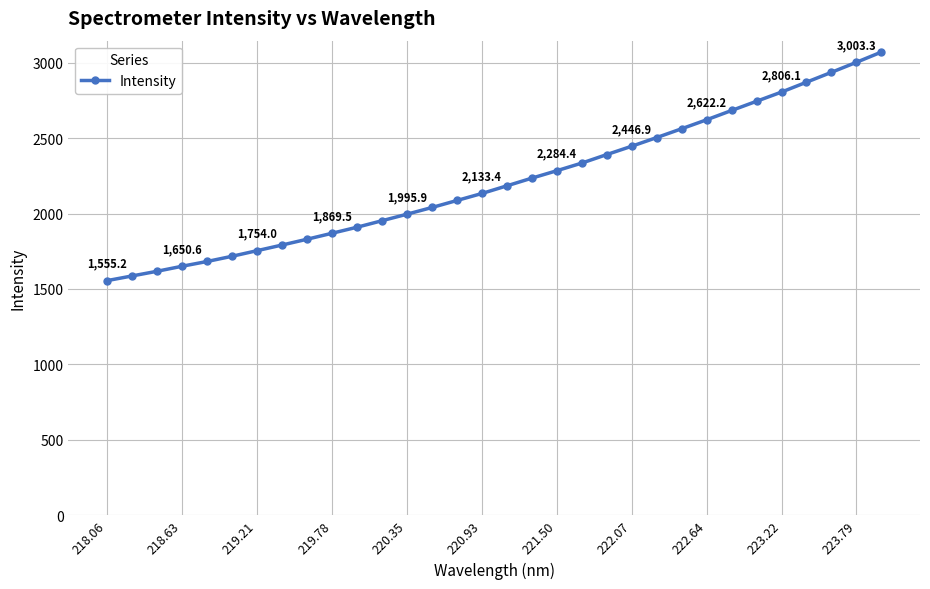

Does the chart display data point markers on the line(s)?

Yes